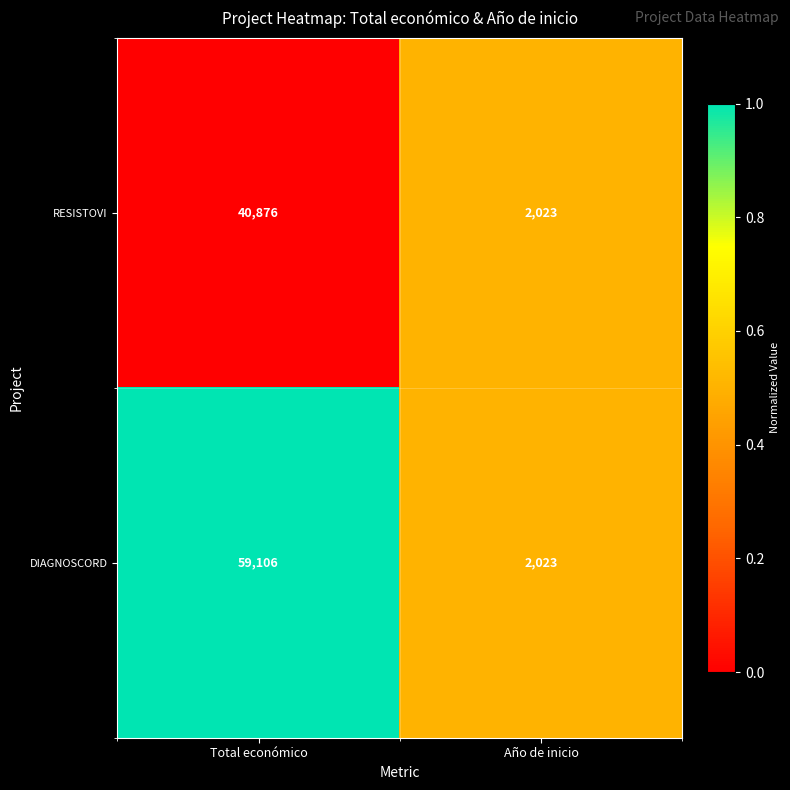

The DIAGNOSCORD series shows 77208 at Total económico. True or false?

False